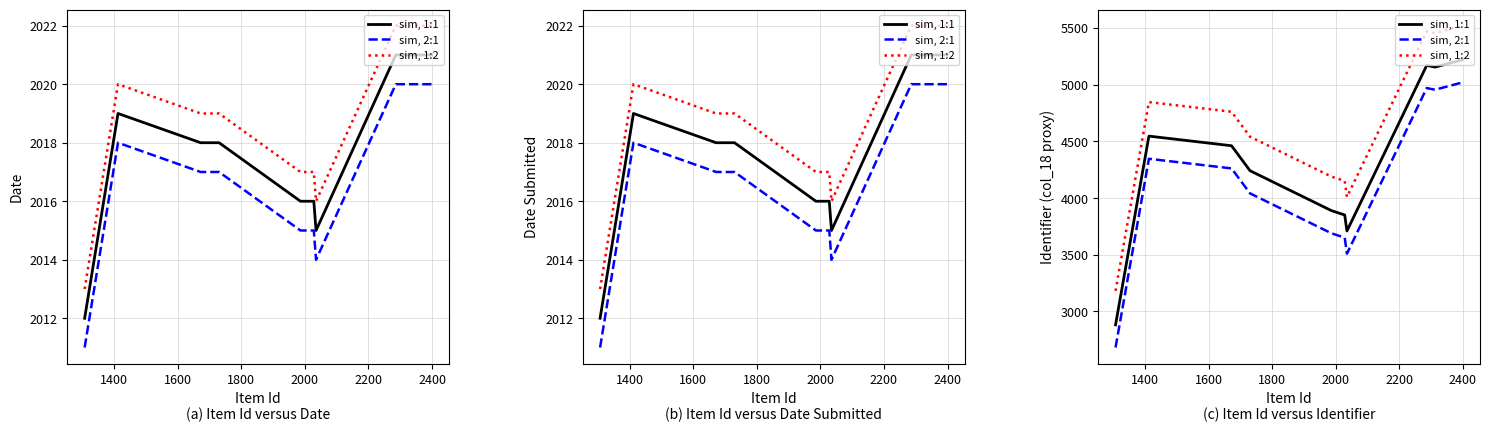

What are all the series names shown in the legend?

sim, 1:1, sim, 2:1, sim, 1:2